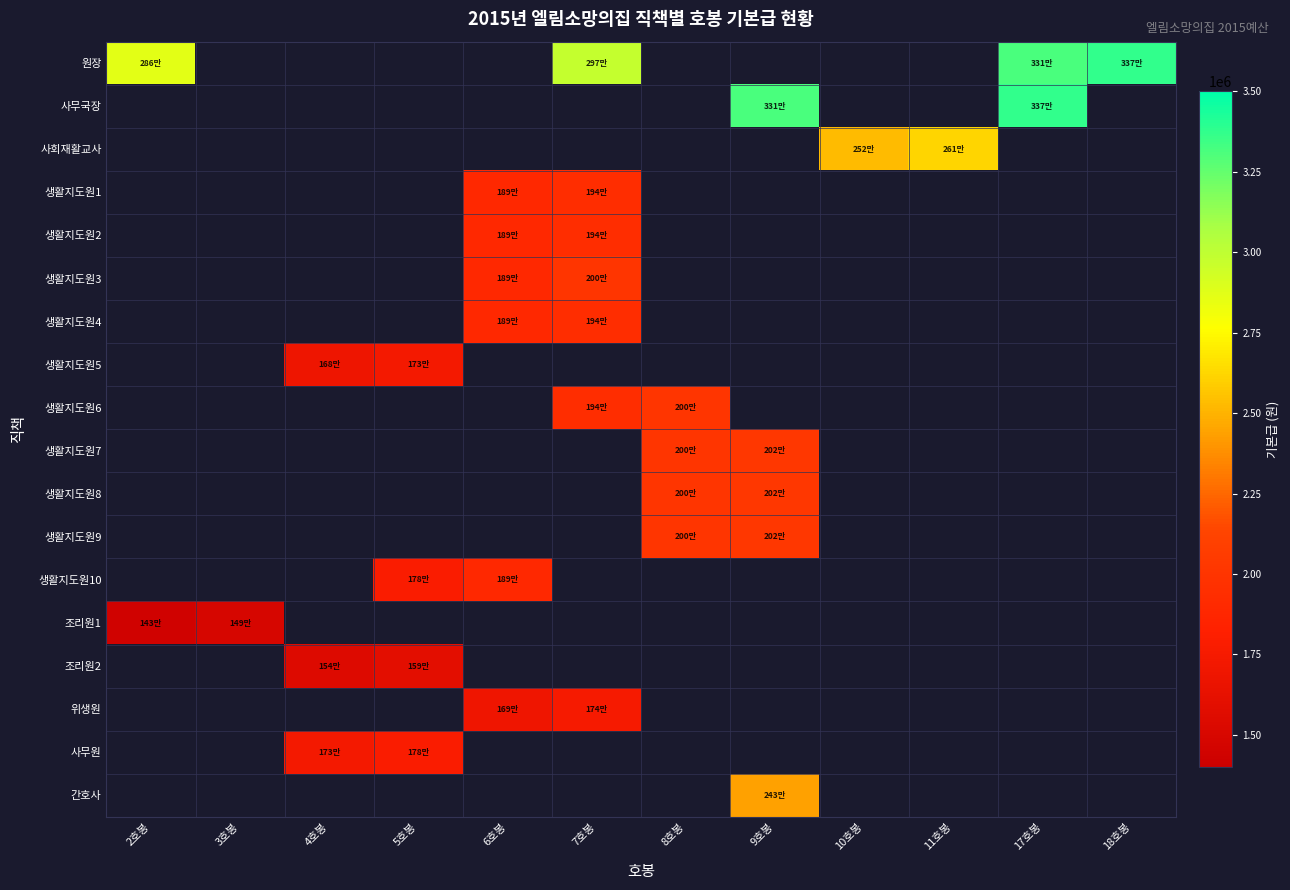

What is the maximum value shown in the chart?

3370000.0